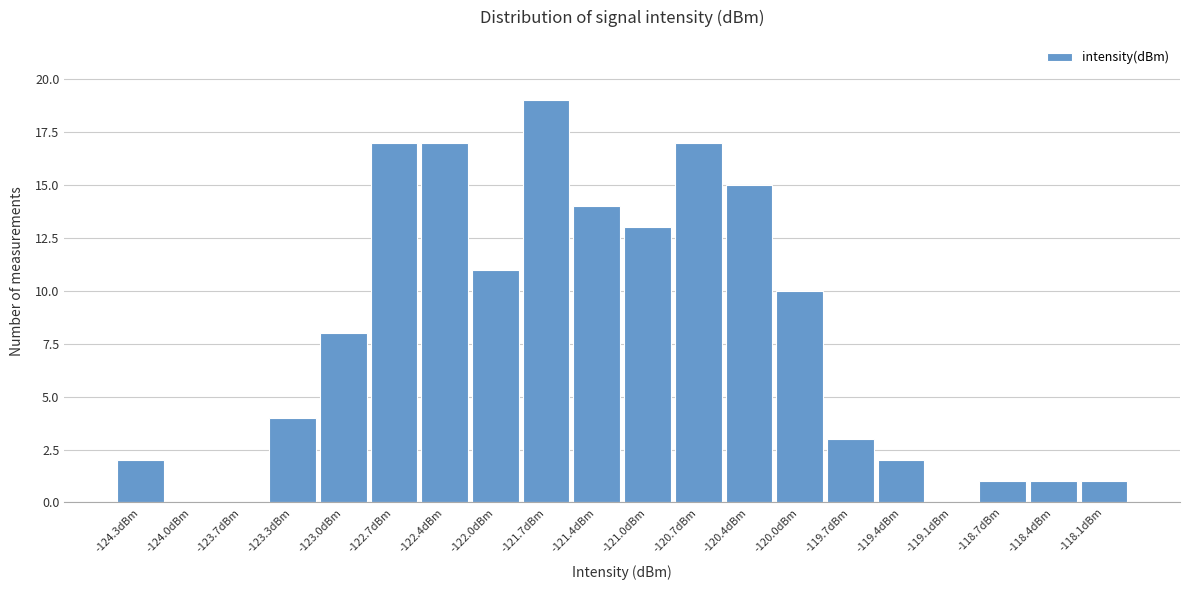

Reading left to right, transcribe this chart: for each bar, give the range it covers on the x-axis and its height. Neither the bar edges nor the heights are printed on the chart, so give them approximately, as read against the axes.

-124.50 to -124.17: 2
-124.17 to -123.84: 0
-123.84 to -123.51: 0
-123.51 to -123.18: 4
-123.18 to -122.85: 8
-122.85 to -122.52: 17
-122.52 to -122.19: 17
-122.19 to -121.86: 11
-121.86 to -121.53: 19
-121.53 to -121.20: 14
-121.20 to -120.87: 13
-120.87 to -120.54: 17
-120.54 to -120.21: 15
-120.21 to -119.88: 10
-119.88 to -119.55: 3
-119.55 to -119.22: 2
-119.22 to -118.89: 0
-118.89 to -118.56: 1
-118.56 to -118.23: 1
-118.23 to -117.90: 1